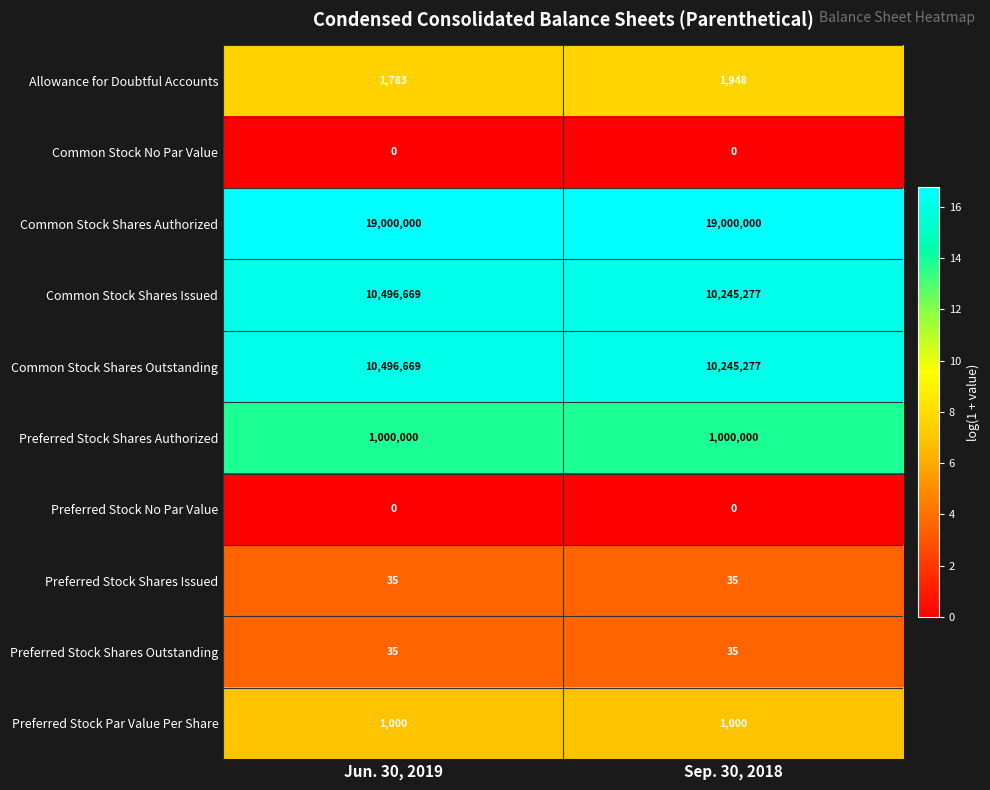

The Common Stock Shares Outstanding series shows 16716350 at Sep. 30, 2018. True or false?

False